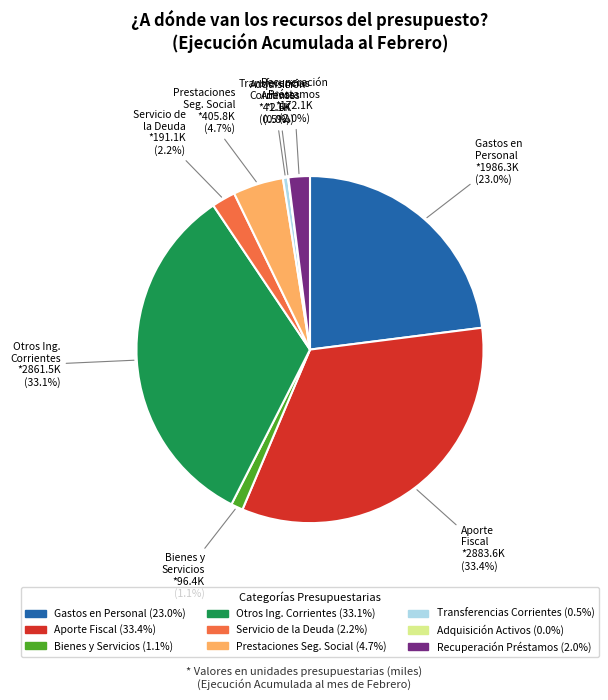

Does any single category account for the majority?

No